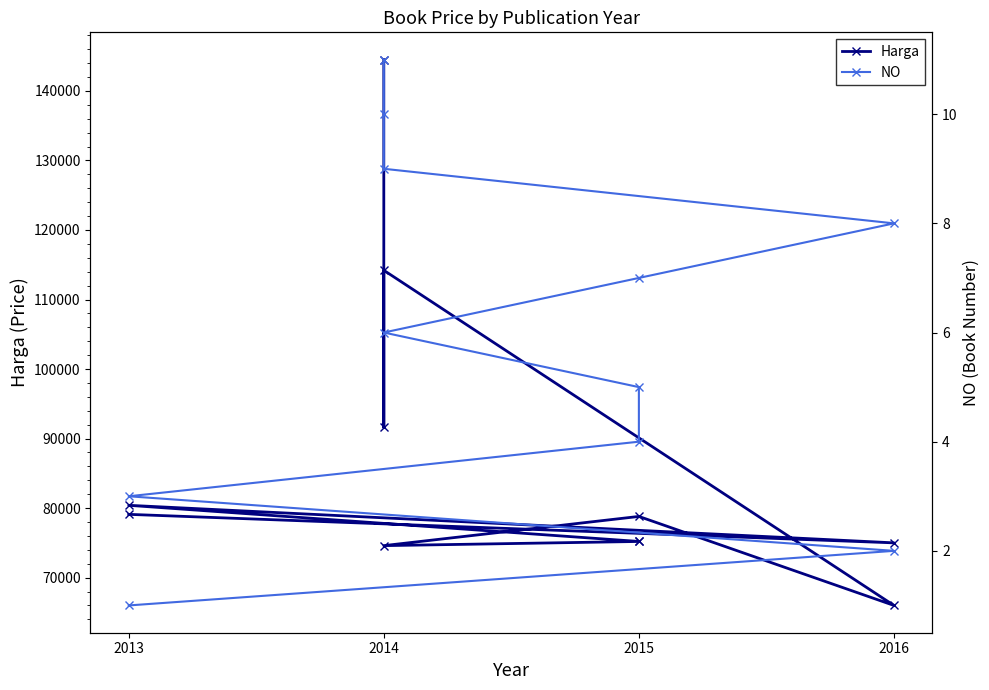

Reading left to right, what are all the values shown in this chart?

Harga: 79100	75000	80400	75200	75200	74600	78800	66000	114200	91600	144500
NO: 1	2	3	4	5	6	7	8	9	10	11